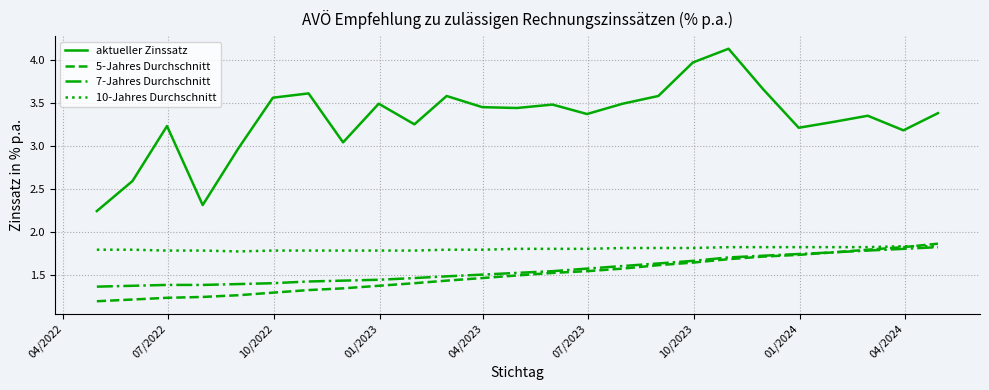

Which series has the largest total across all categories?

aktueller Zinssatz